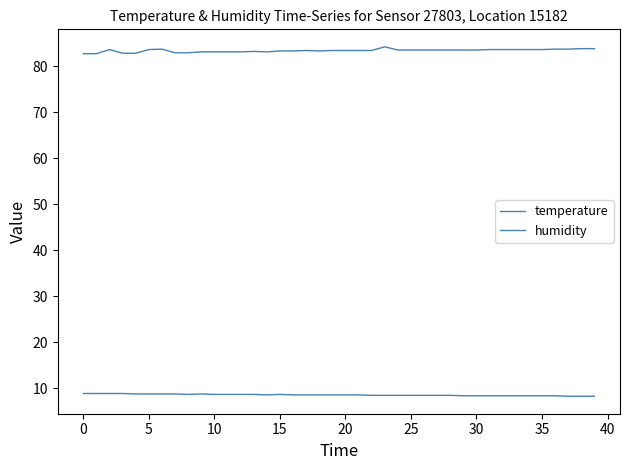

Does the chart display data point markers on the line(s)?

No